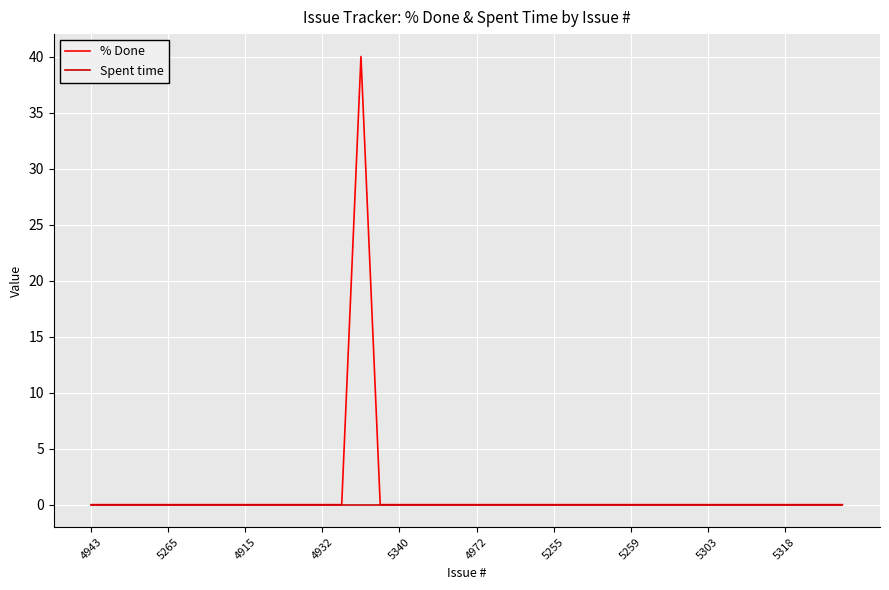

Which series has the largest range (max minus min)?

% Done